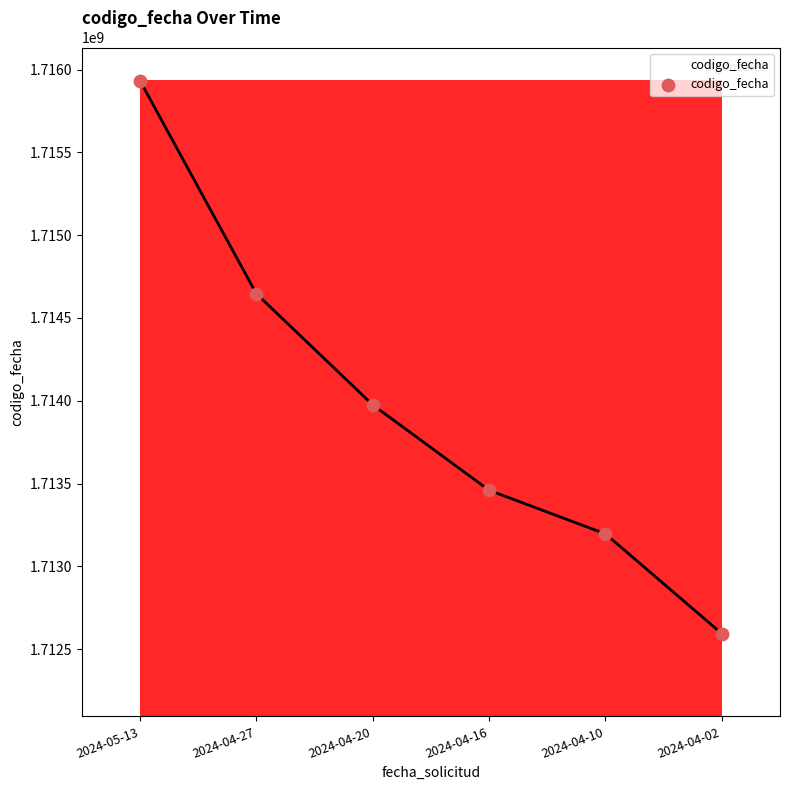

What is the change in value from 2024-05-13 to 2024-04-20?

-1959058